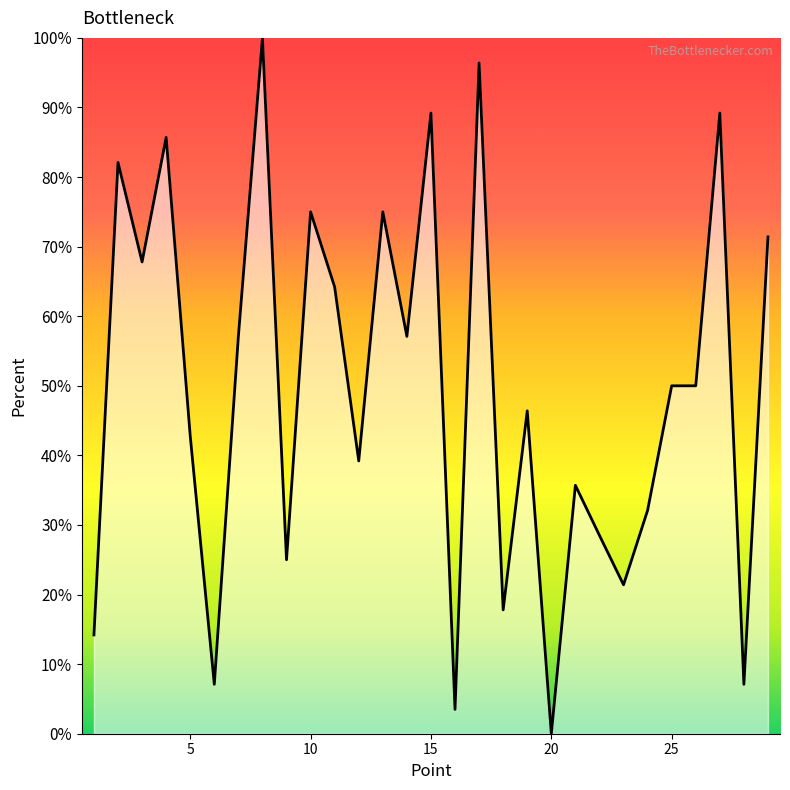

Does the chart have visible grid lines?

No